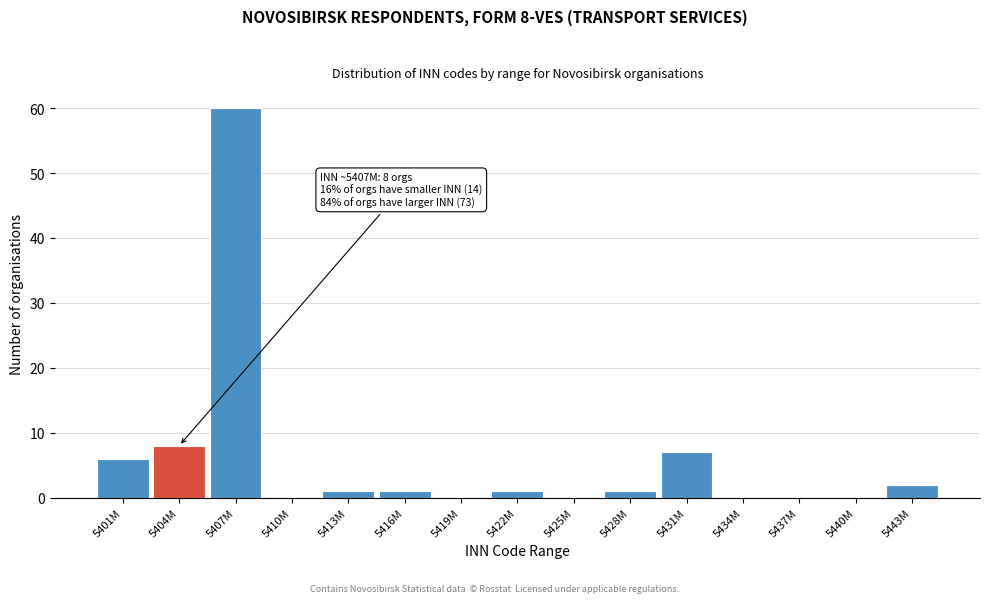

Reading left to right, list all the values displayed in this chart.

5401M=6	5404M=8	5407M=60	5410M=0	5413M=1	5416M=1	5419M=0	5422M=1	5425M=0	5428M=1	5431M=7	5434M=0	5437M=0	5440M=0	5443M=2